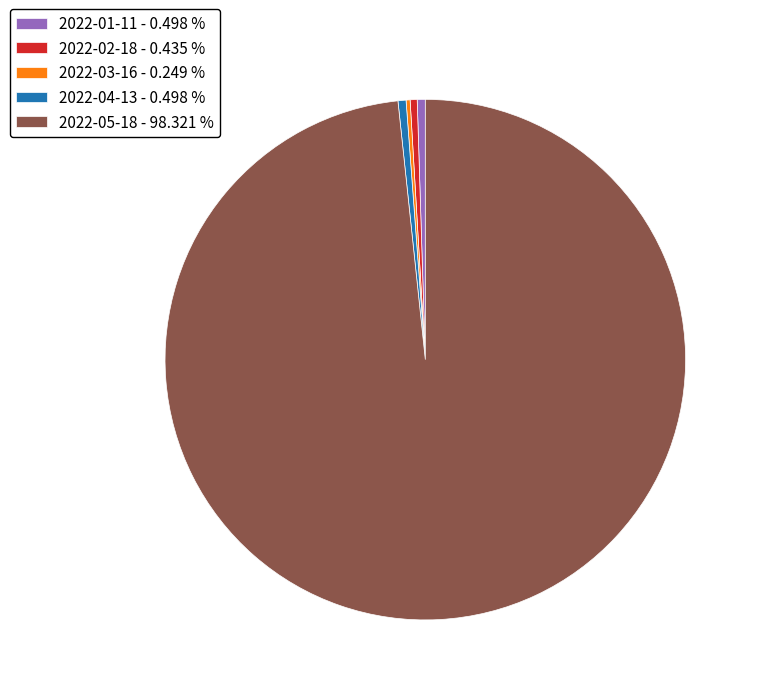

Is the sum of 2022-02-18 - 0.435 % and 2022-05-18 - 98.321 % greater than half?

Yes